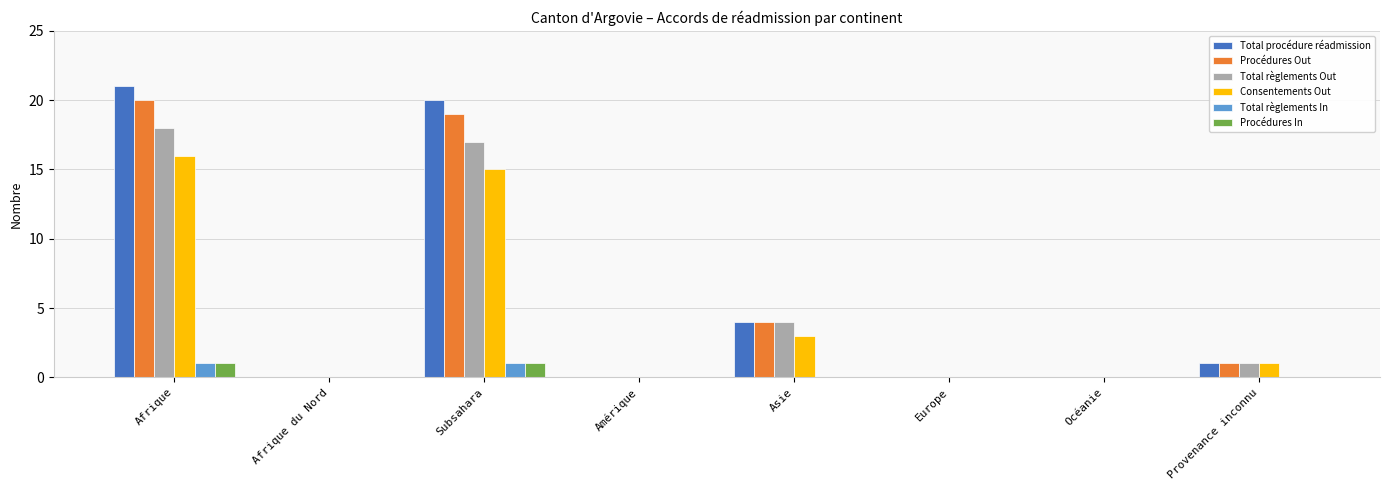

Reading right to left, extract all data points from this chart.

Total procédure réadmission: Provenance inconnu=1	Océanie=0	Europe=0	Asie=4	Amérique=0	Subsahara=20	Afrique du Nord=0	Afrique=21
Procédures Out: Provenance inconnu=1	Océanie=0	Europe=0	Asie=4	Amérique=0	Subsahara=19	Afrique du Nord=0	Afrique=20
Total règlements Out: Provenance inconnu=1	Océanie=0	Europe=0	Asie=4	Amérique=0	Subsahara=17	Afrique du Nord=0	Afrique=18
Consentements Out: Provenance inconnu=1	Océanie=0	Europe=0	Asie=3	Amérique=0	Subsahara=15	Afrique du Nord=0	Afrique=16
Total règlements In: Provenance inconnu=0	Océanie=0	Europe=0	Asie=0	Amérique=0	Subsahara=1	Afrique du Nord=0	Afrique=1
Procédures In: Provenance inconnu=0	Océanie=0	Europe=0	Asie=0	Amérique=0	Subsahara=1	Afrique du Nord=0	Afrique=1